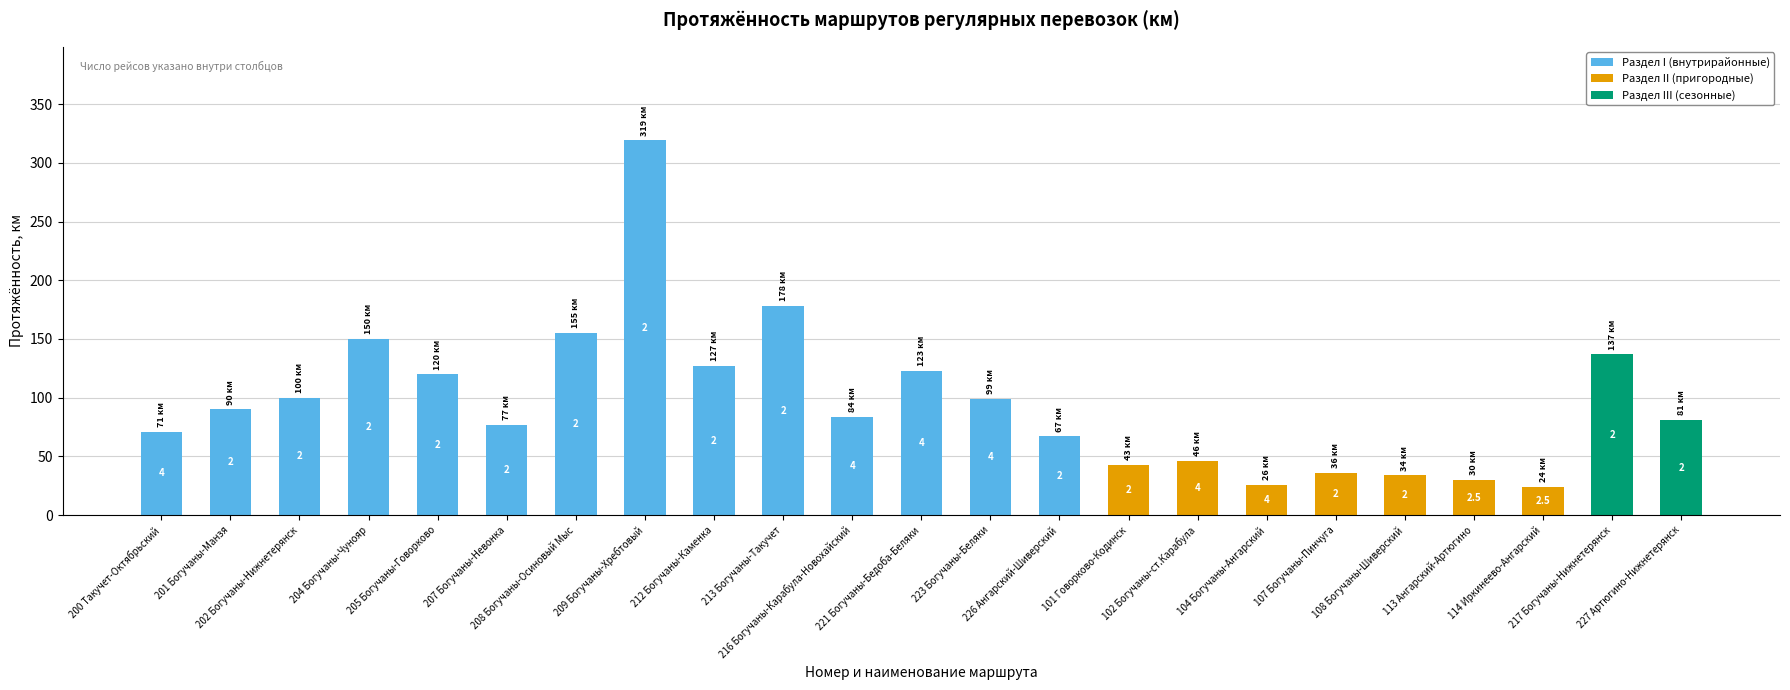

Approximately how many times larger is the value at 205 Богучаны-Говорково compared to 221 Богучаны-Бедоба-Беляки?

1.0